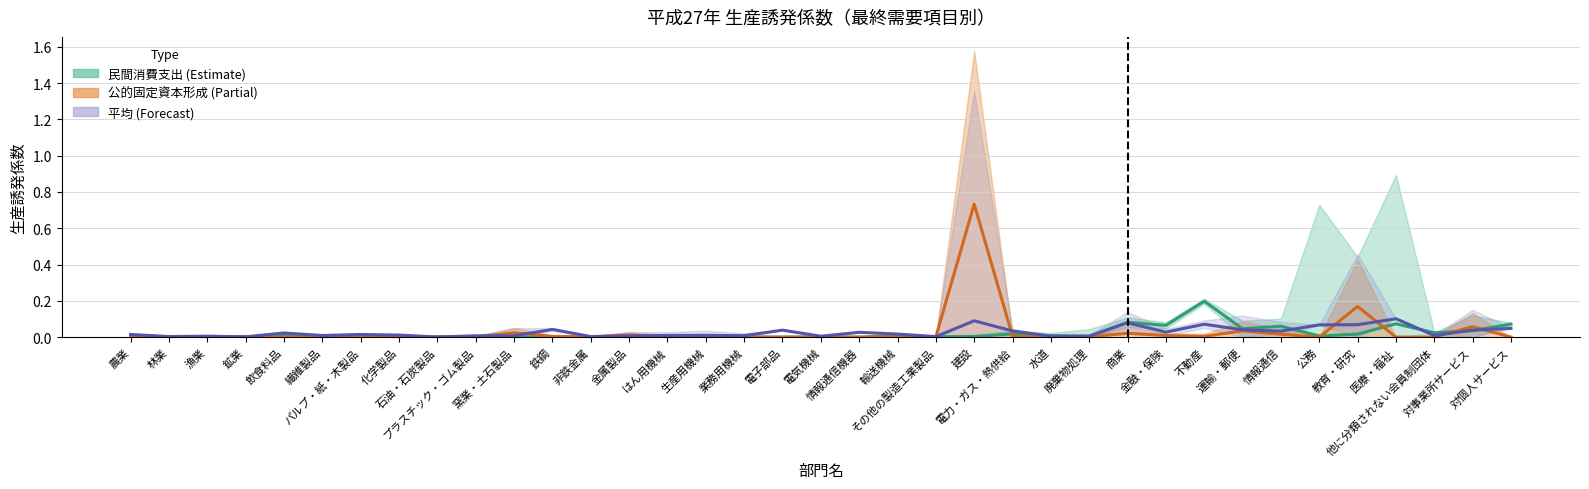

How many intersections are there between 民間消費支出 and 公的固定資本形成?

12